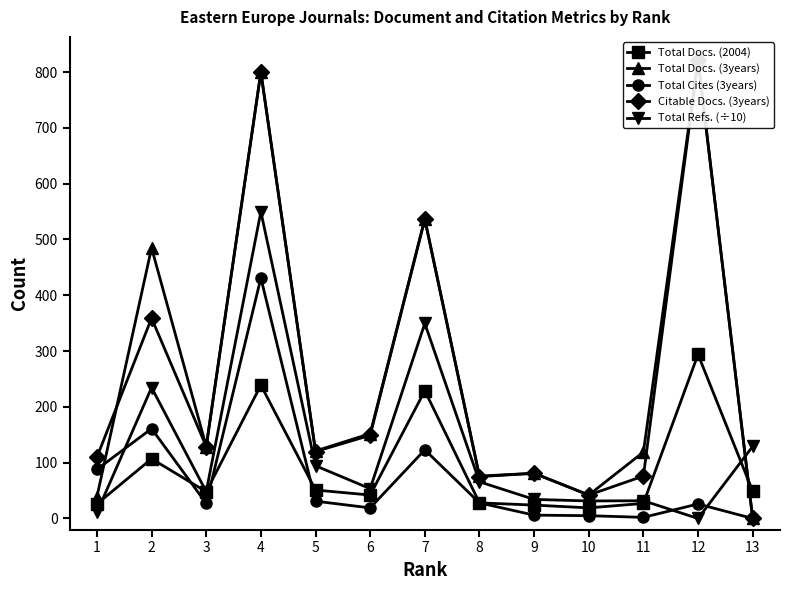

Reading left to right, what are all the values shown in this chart?

Total Docs. (2004): 1=26.0	2=107.0	3=48.0	4=239.0	5=51.0	6=42.0	7=229.0	8=28.0	9=24.0	10=19.0	11=27.0	12=294.0	13=49.0
Total Docs. (3years): 1=39.0	2=485.0	3=129.0	4=800.0	5=121.0	6=152.0	7=537.0	8=76.0	9=81.0	10=42.0	11=119.0	12=822.0	13=0.0
Total Cites (3years): 1=88.0	2=161.0	3=27.0	4=431.0	5=31.0	6=19.0	7=123.0	8=28.0	9=6.0	10=5.0	11=2.0	12=26.0	13=0.0
Citable Docs. (3years): 1=110.0	2=359.0	3=129.0	4=800.0	5=120.0	6=149.0	7=536.0	8=75.0	9=81.0	10=42.0	11=76.0	12=822.0	13=0.0
Total Refs. (÷10): 1=11.0	2=234.6	3=48.1	4=549.7	5=94.5	6=53.4	7=349.7	8=65.7	9=34.2	10=31.4	11=31.8	12=0.0	13=129.2